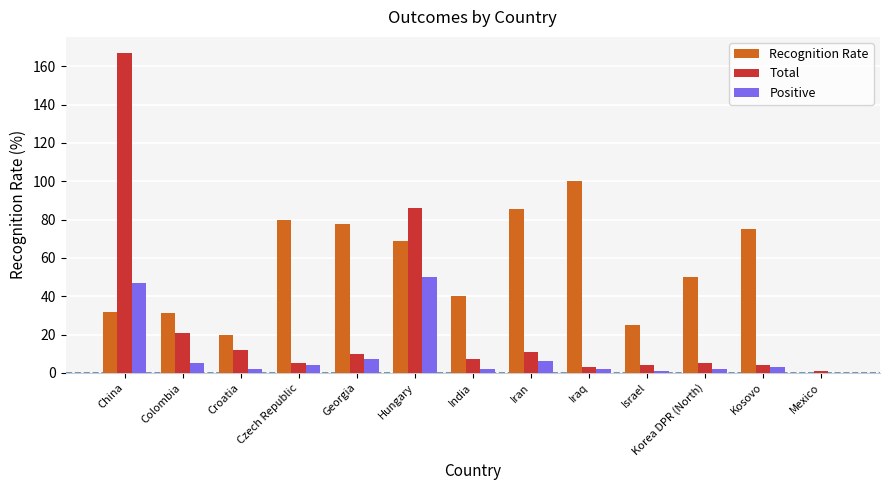

What is the sum of all Positive values?

131.0